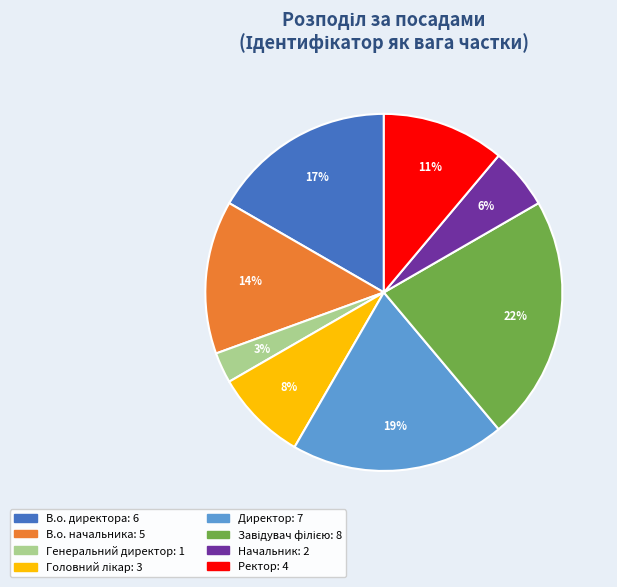

To the nearest percent, what is the average slice percentage?

12%